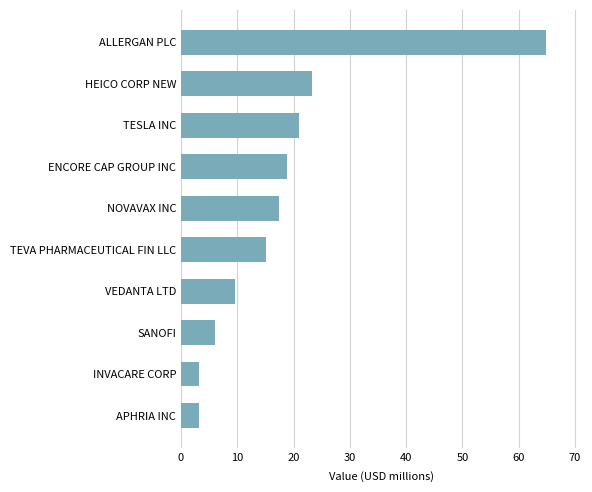

Where is the data nearest to the value 33?

HEICO CORP NEW